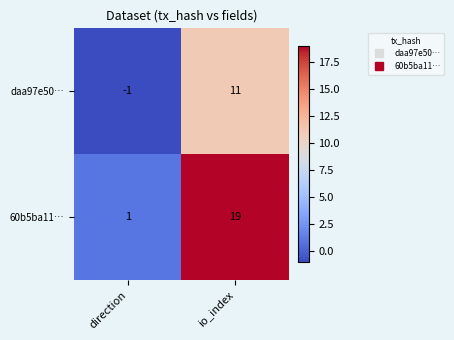

Reading left to right, list all the values displayed in this chart.

daa97e50…: -1	11
60b5ba11…: 1	19